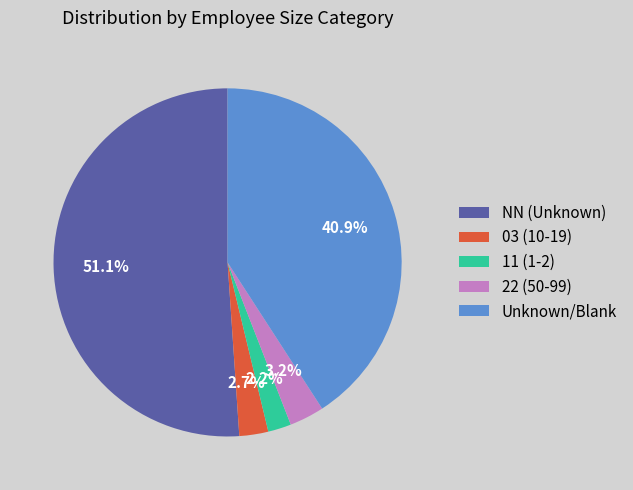

To the nearest percent, what is the difference between the largest and smallest slice percentages?

49%